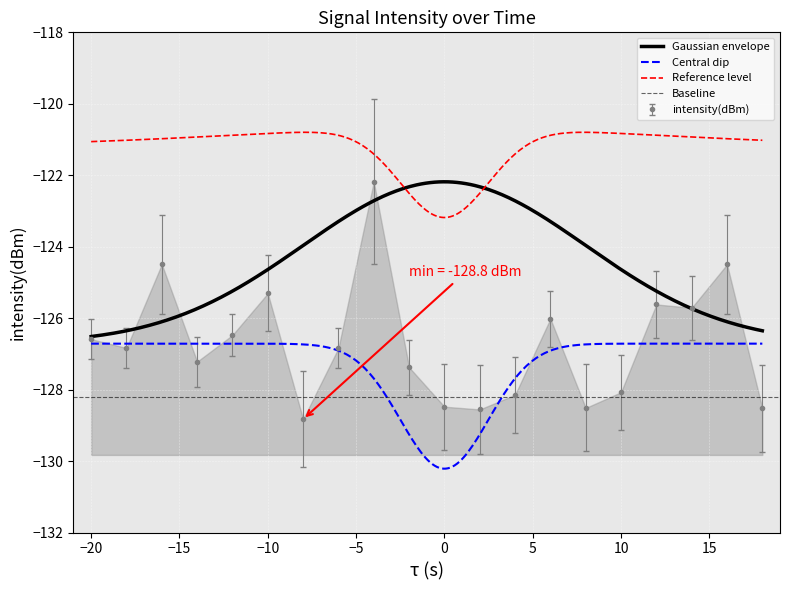

What is the value of the 1st point from the left?

-126.6